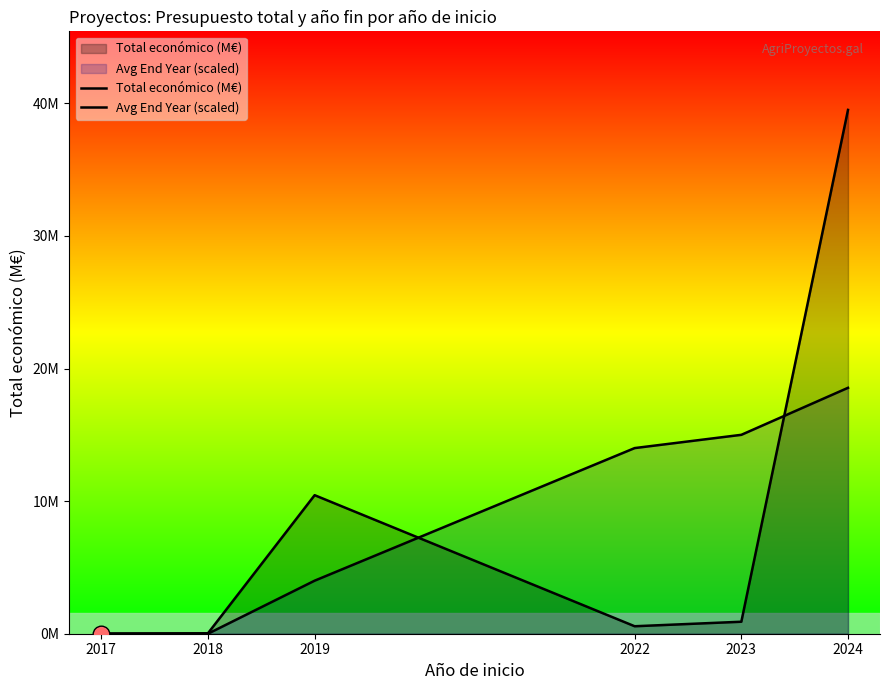

True or false: Total económico (M€) has a value of 10.4 at 2019.

True